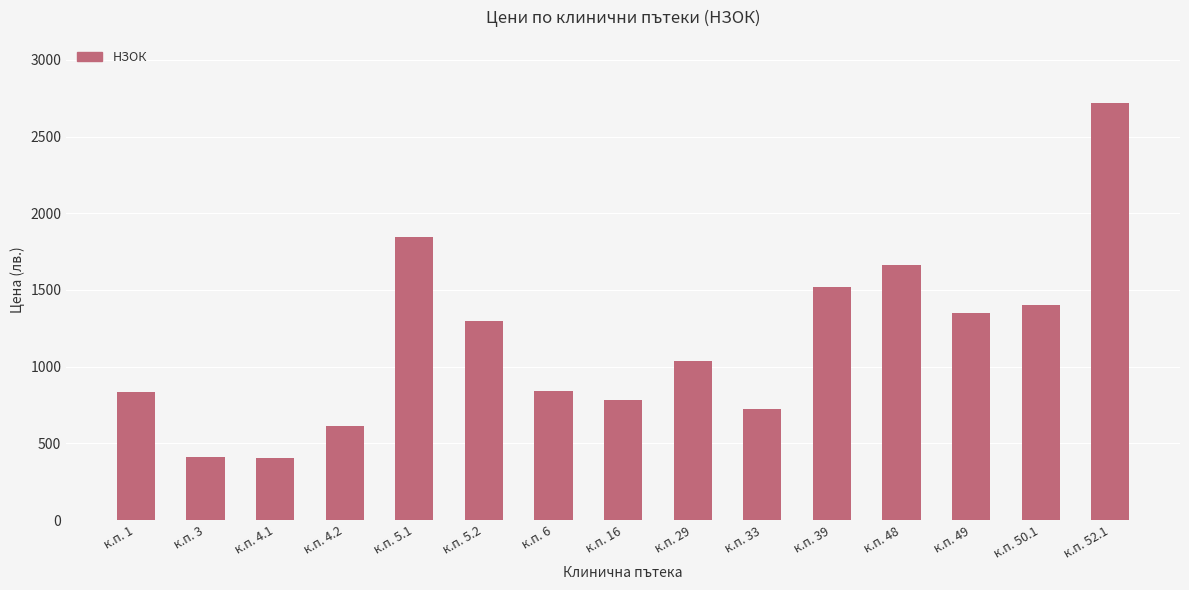

How many series are shown in this chart?

1